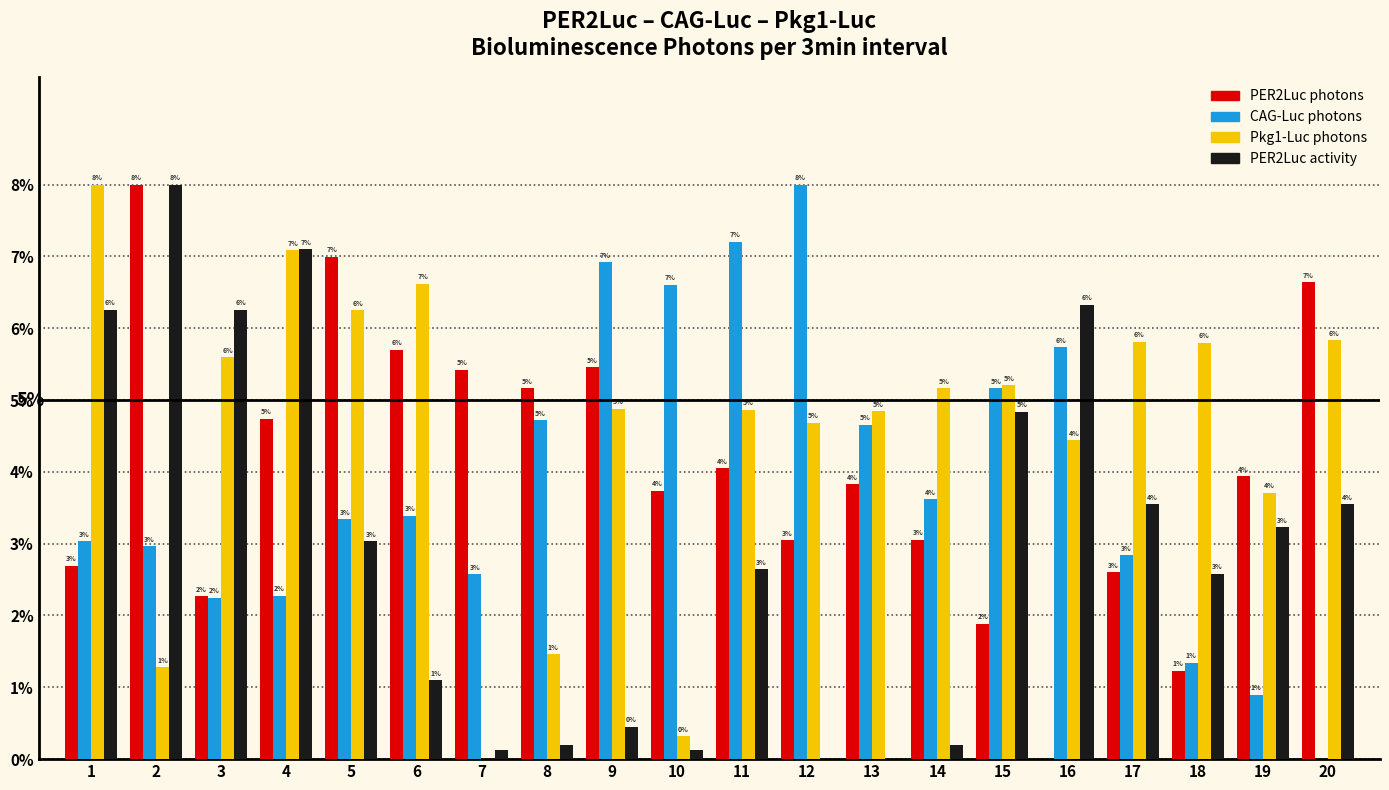

Between 2 and 13, which series saw the biggest shift?

PER2Luc activity